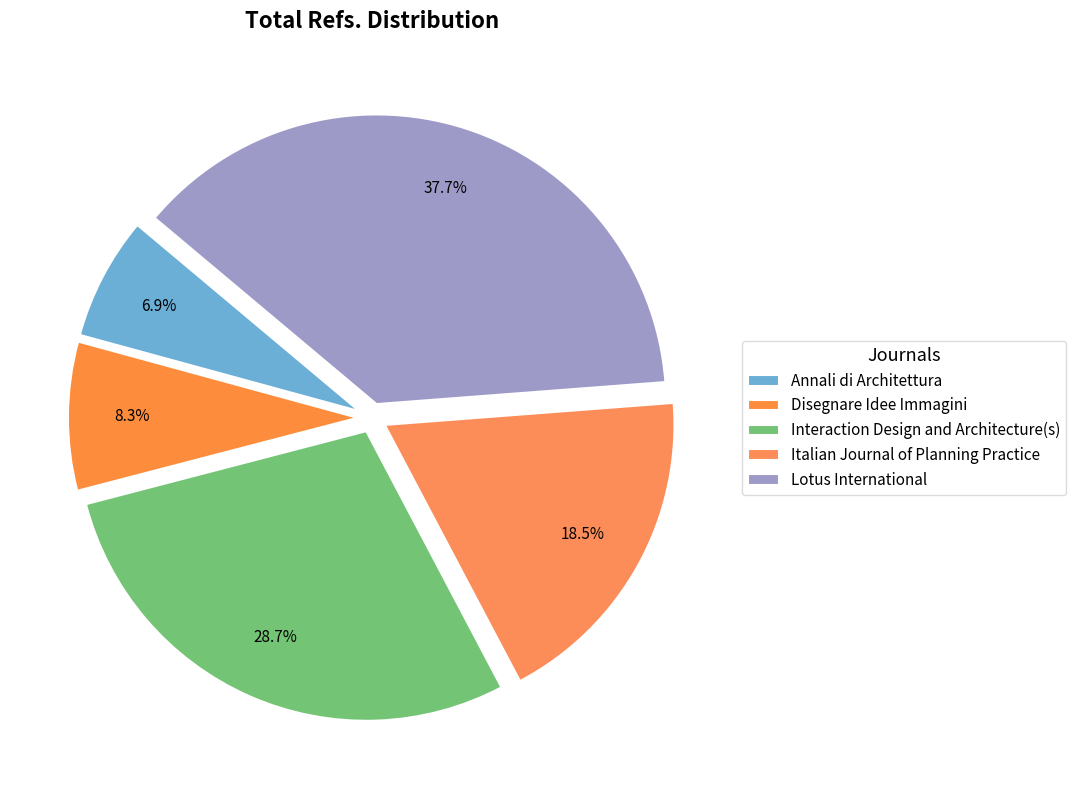

How many slices are in this pie chart?

5